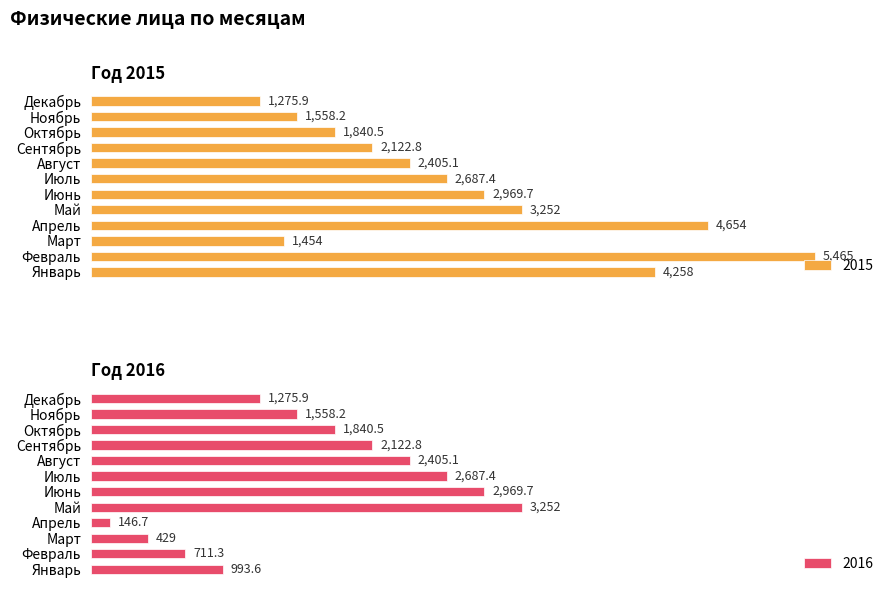

At how many categories does at least one series exceed 4593?

2